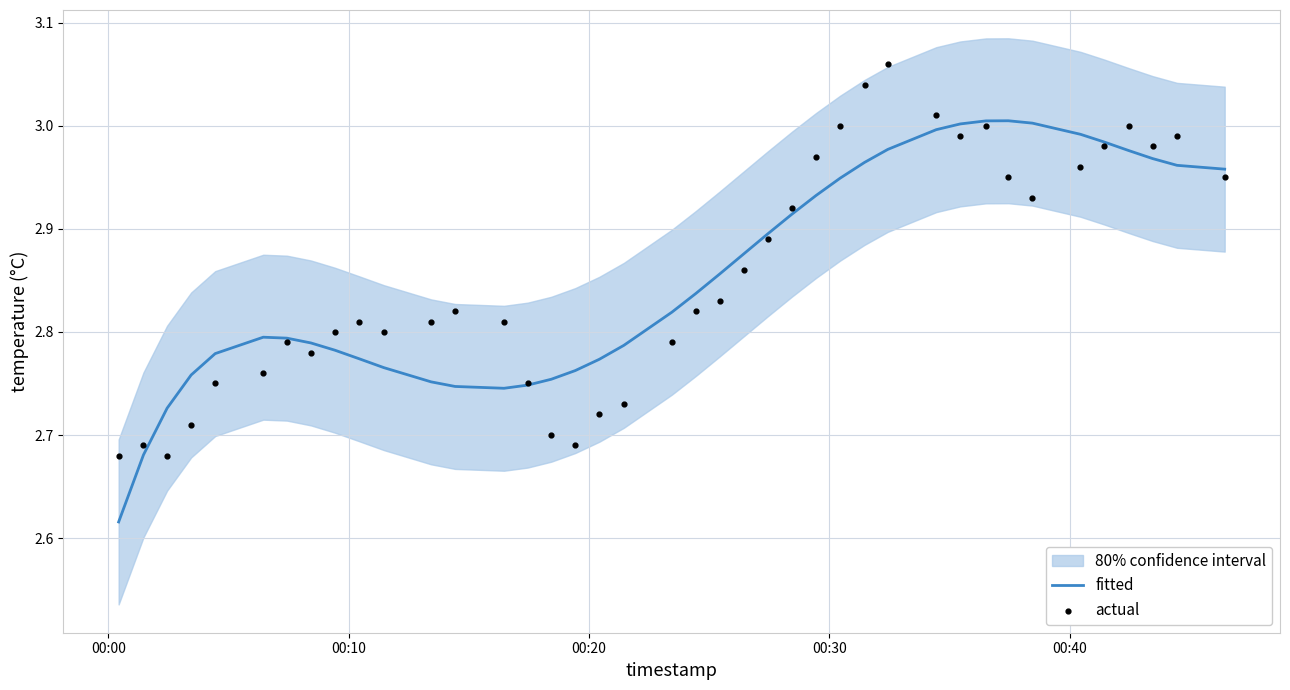

Which series has the widest spread of Y values?

fitted